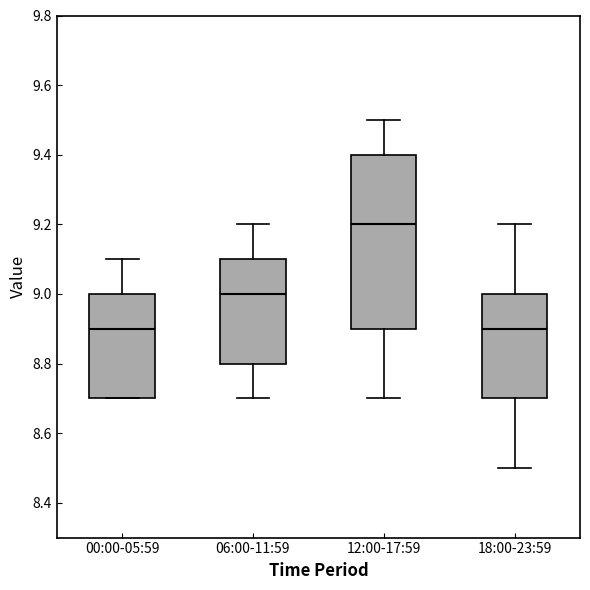

Which box is the tallest, from its lower edge to its upper edge?

12:00-17:59